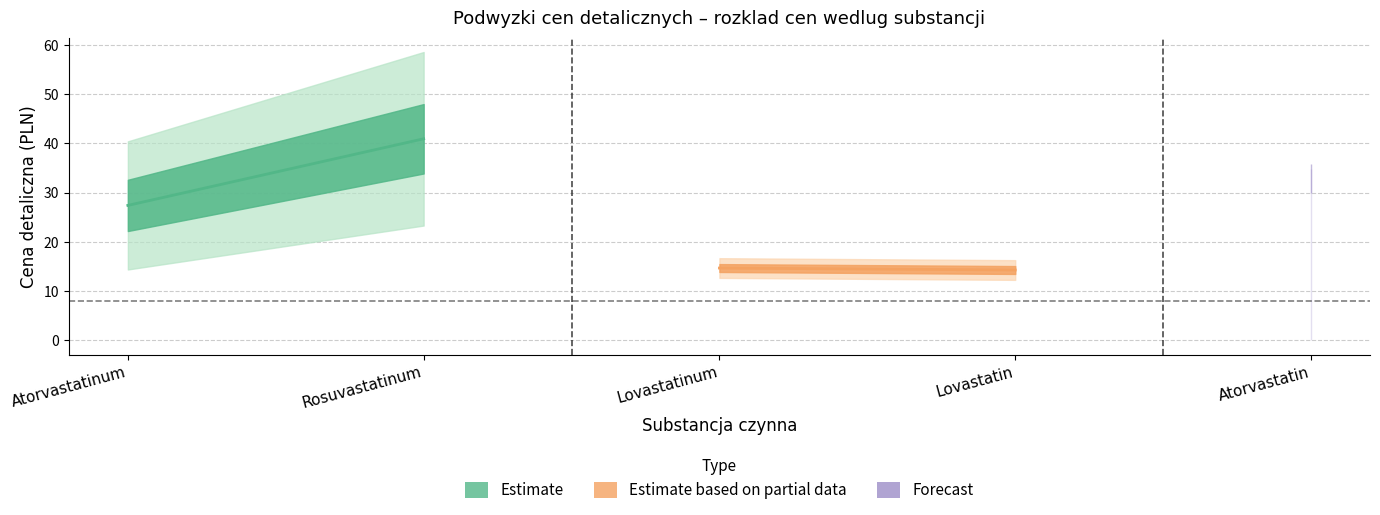

The value of Podwyzka at Atorvastatin is 0.0. True or false?

False